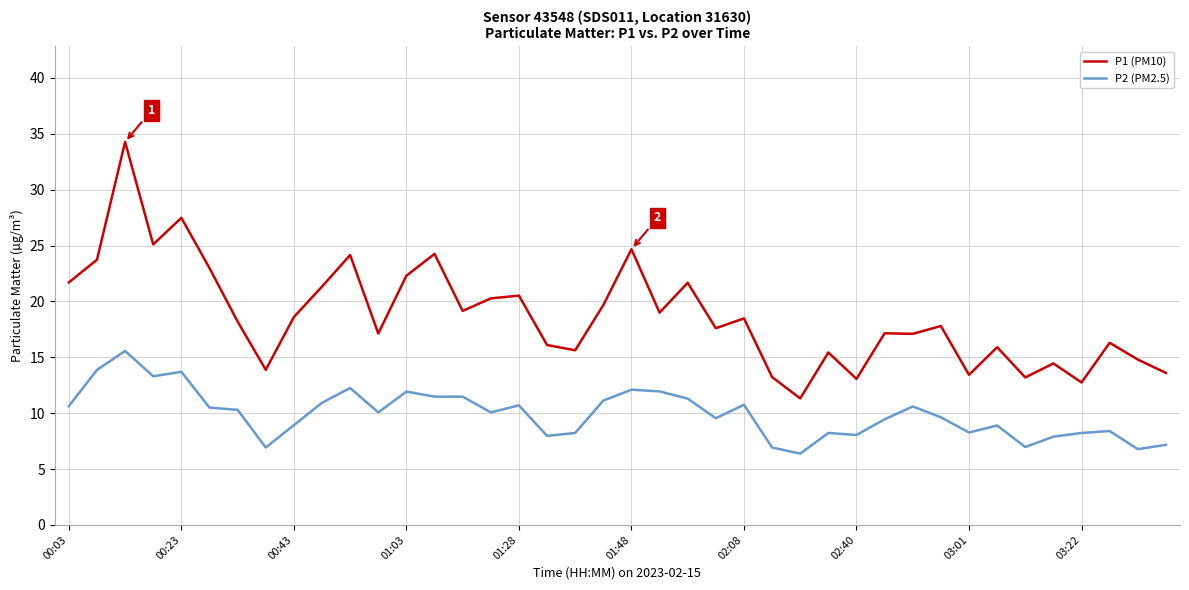

What is the highest value of the P1 (PM10) series?

34.3